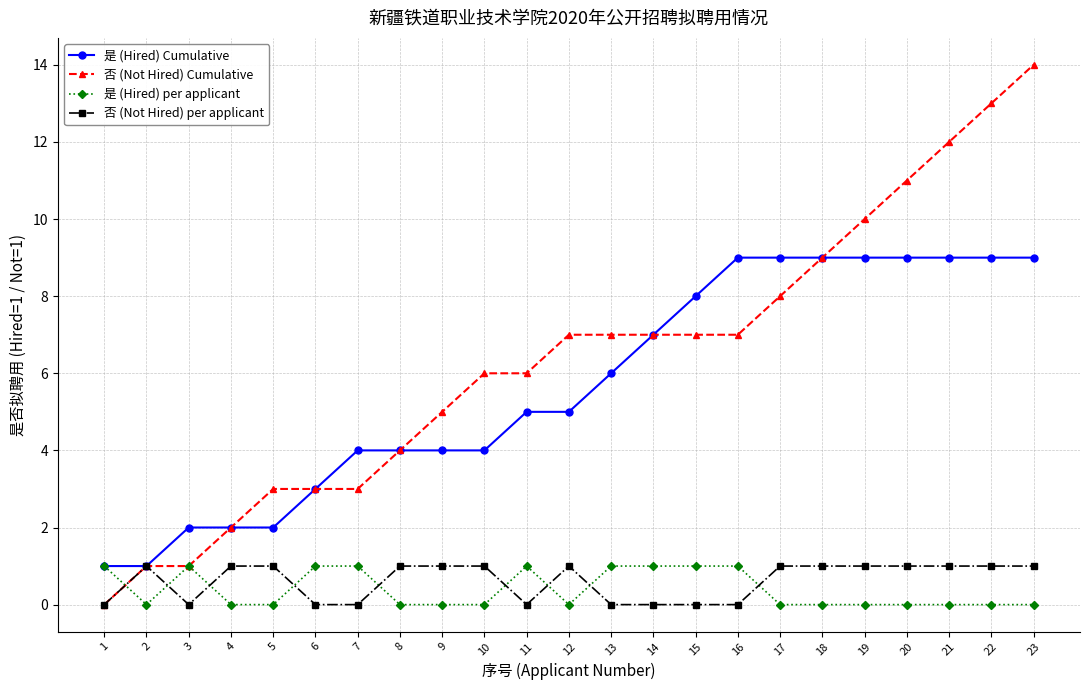

What is the difference between the highest and lowest values at 18?

9